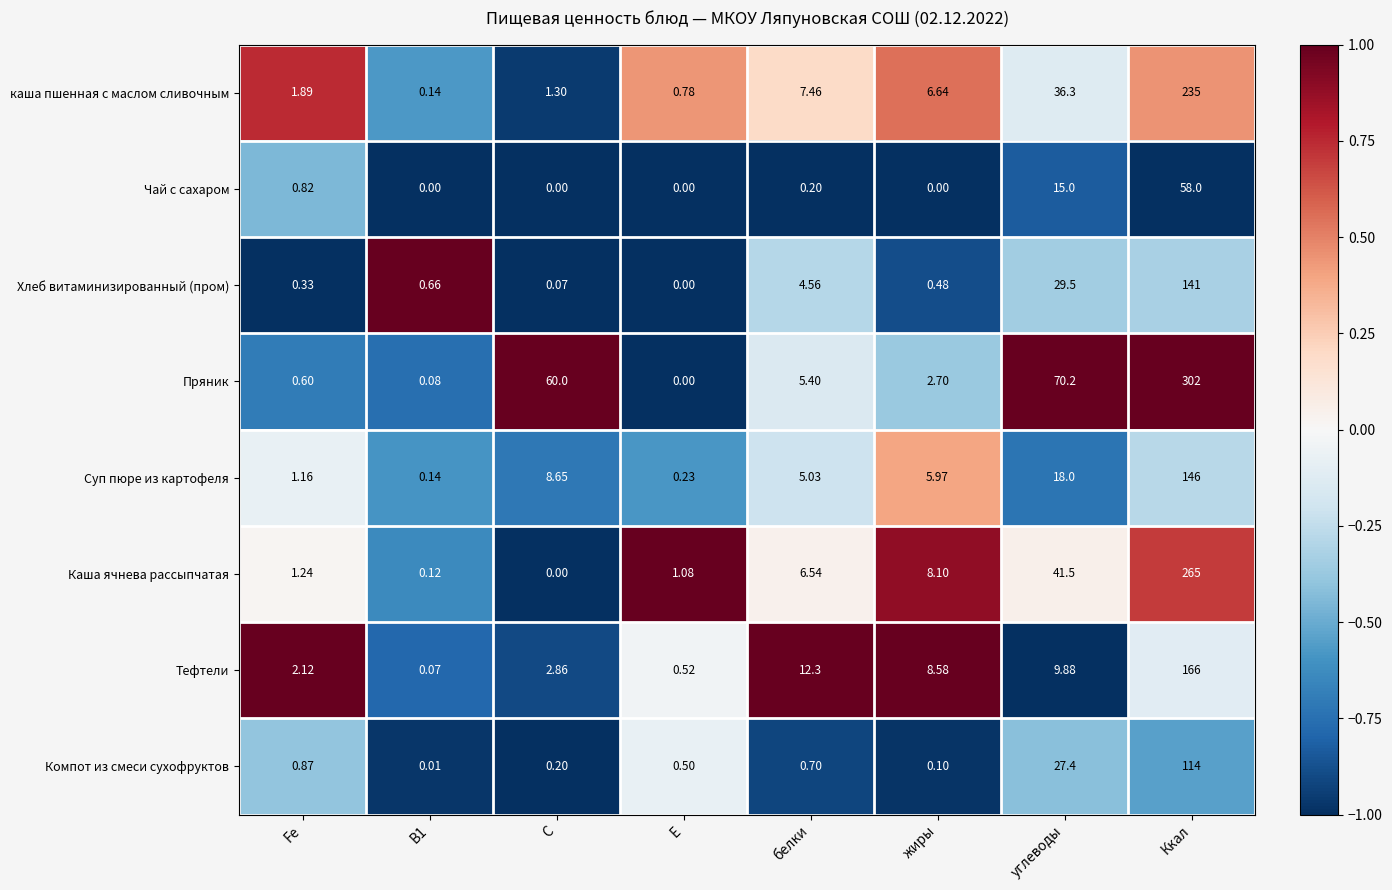

Rank the series by their maximum value, from highest to lowest.

Пряник, Каша ячнева рассыпчатая, каша пшенная с маслом сливочным, Тефтели, Суп пюре из картофеля, Хлеб витаминизированный (пром), Компот из смеси сухофруктов, Чай с сахаром